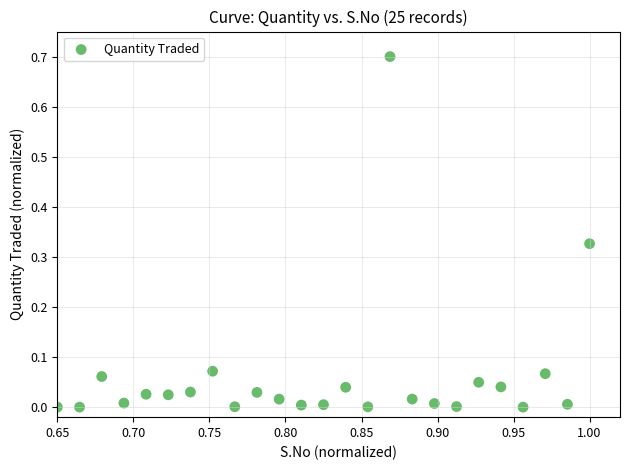

What is the range of Y values (max minus min)?

0.7